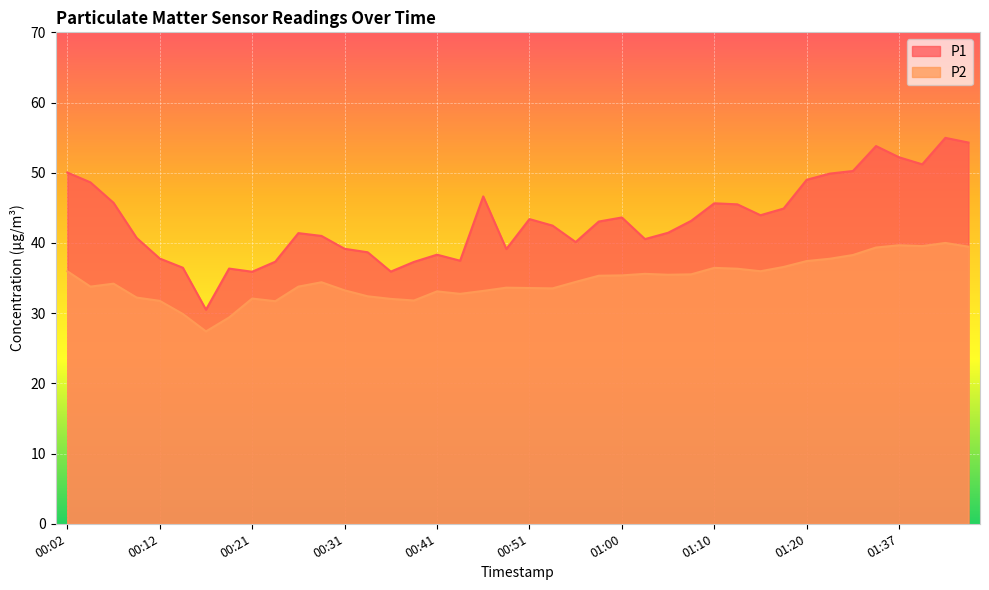

At which category is the sum across all series the highest?

01:43